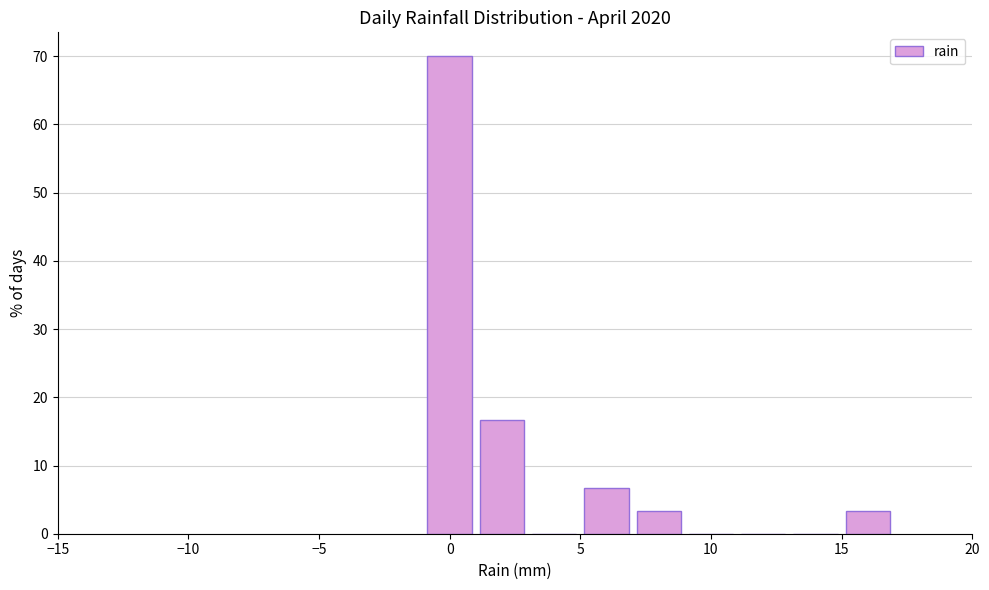

Reading left to right, transcribe this chart: for each bar, give the range it covers on the x-axis and its height. The values are not printed on the chart, so give them approximately, as read against the axis.

-1 to 1: 70
1 to 3: 17
3 to 5: 0
5 to 7: 7
7 to 9: 3
9 to 11: 0
11 to 13: 0
13 to 15: 0
15 to 17: 3